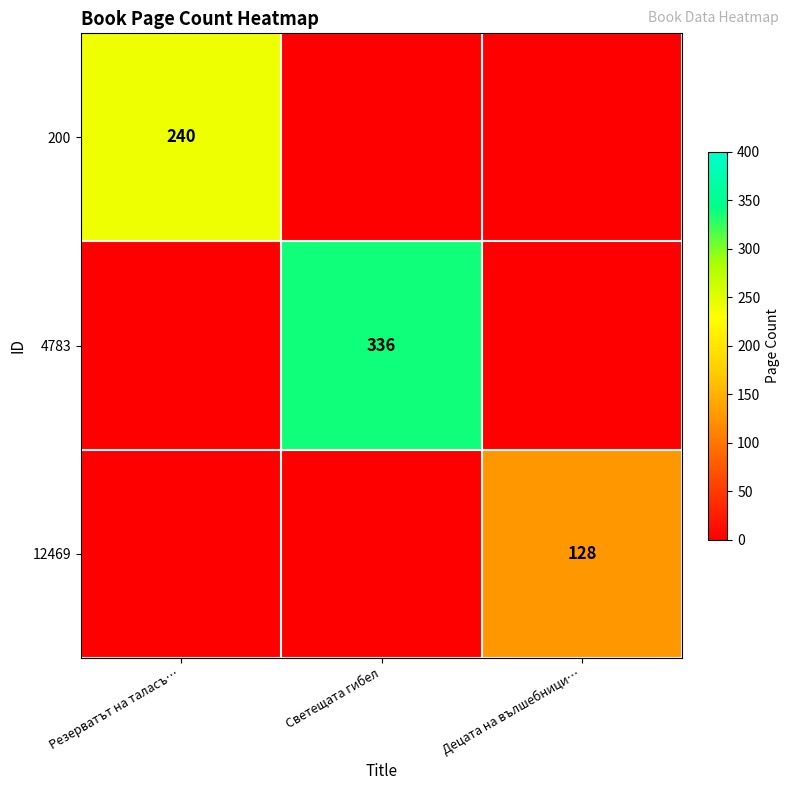

Is it true that 12469 equals 128 at Децата на вълшебници…?

True